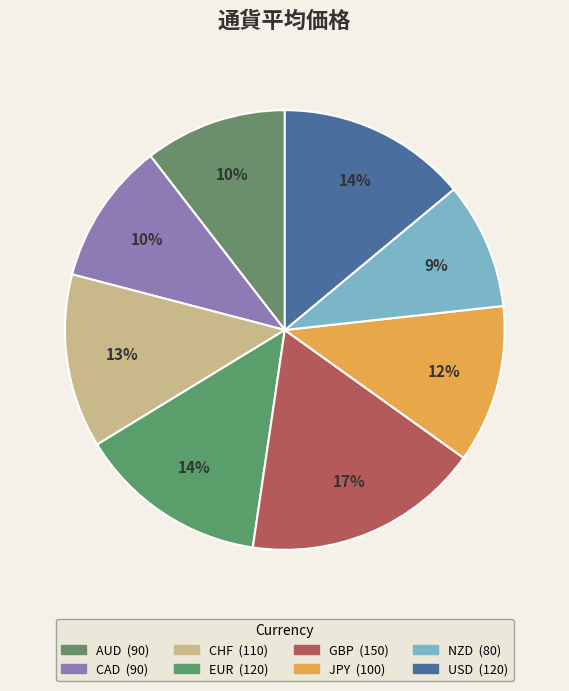

What percentage is the NZD slice, to the nearest percent?

9%